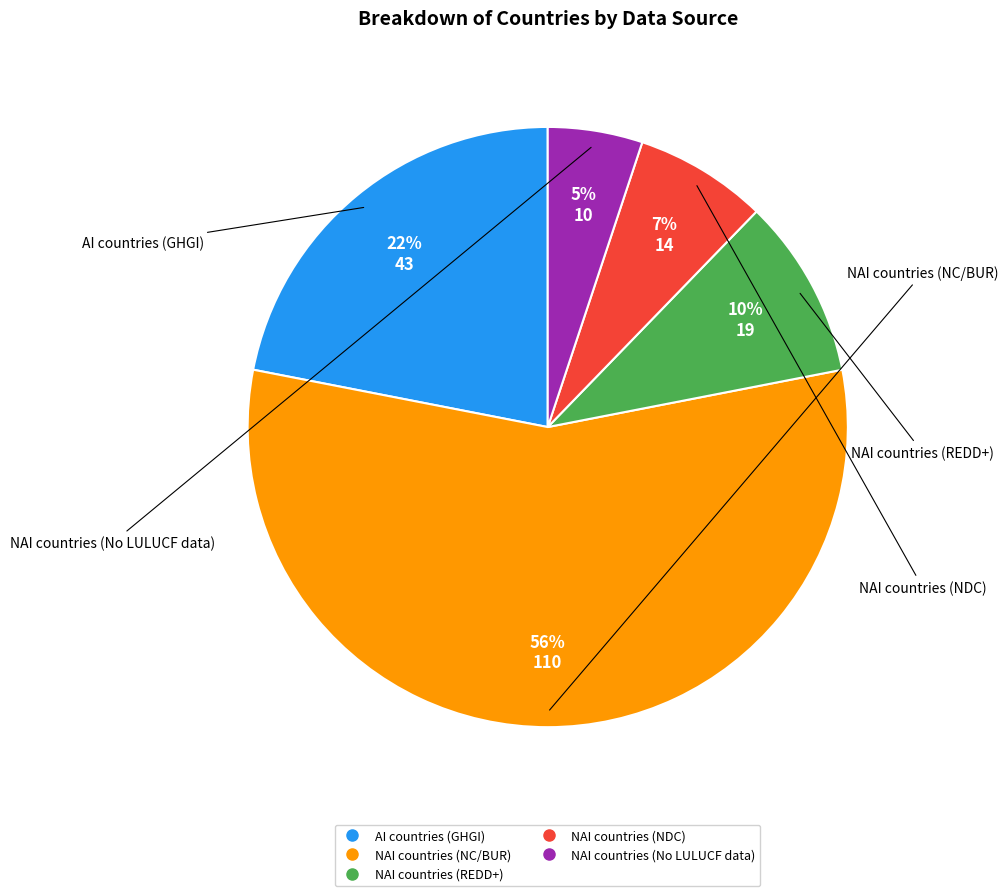

How many segments does this pie chart have?

5